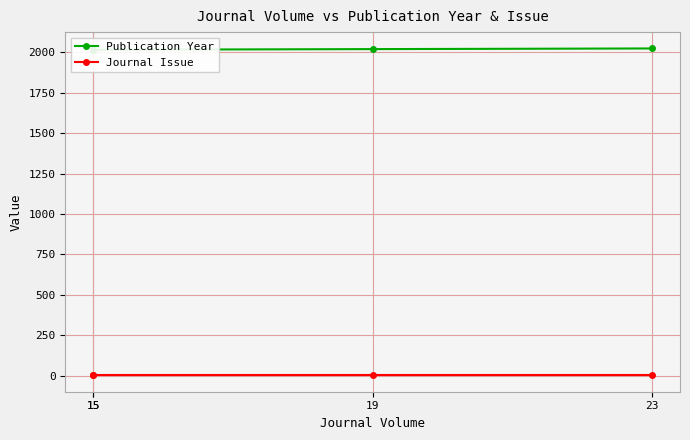

Reading right to left, what are all the values shown in this chart?

Publication Year: 2024	2020	2016	2016
Journal Issue: 1	1	1	1